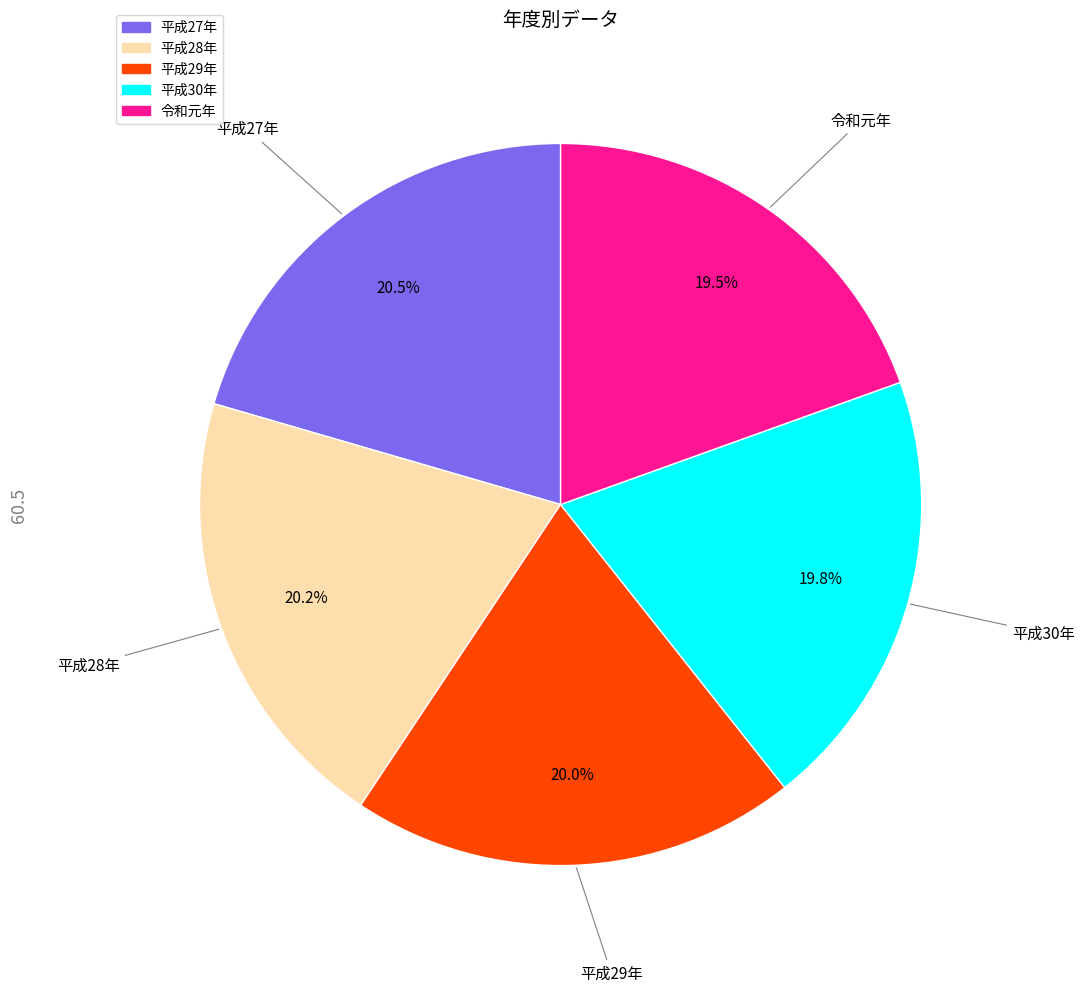

How many slices are in this pie chart?

5